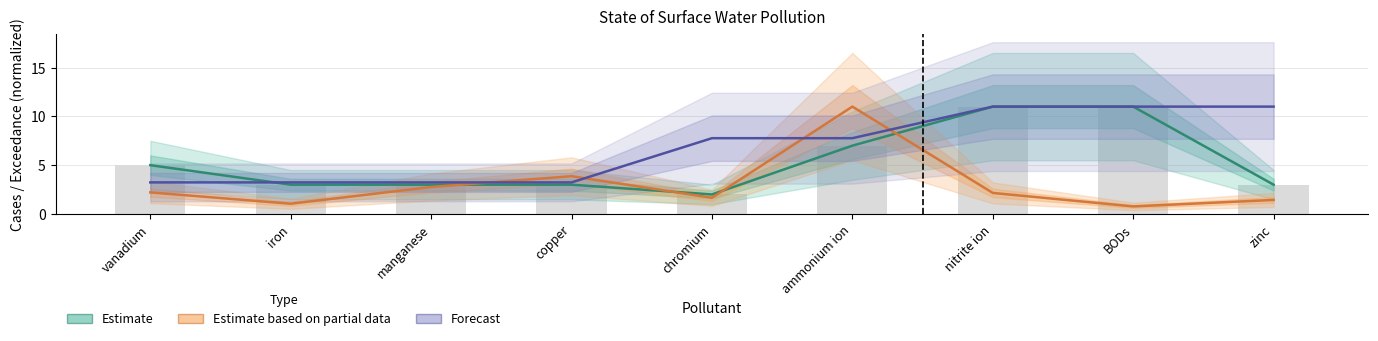

Reading left to right, extract all data points from this chart.

Estimate: 5.0	3.0	3.0	3.0	2.0	7.0	11.0	11.0	3.0
Estimate based on partial data: 2.2	1.1	2.8	3.9	1.7	11.0	2.2	0.8	1.4
Forecast: 3.2	3.2	3.2	3.2	7.8	7.8	11.0	11.0	11.0